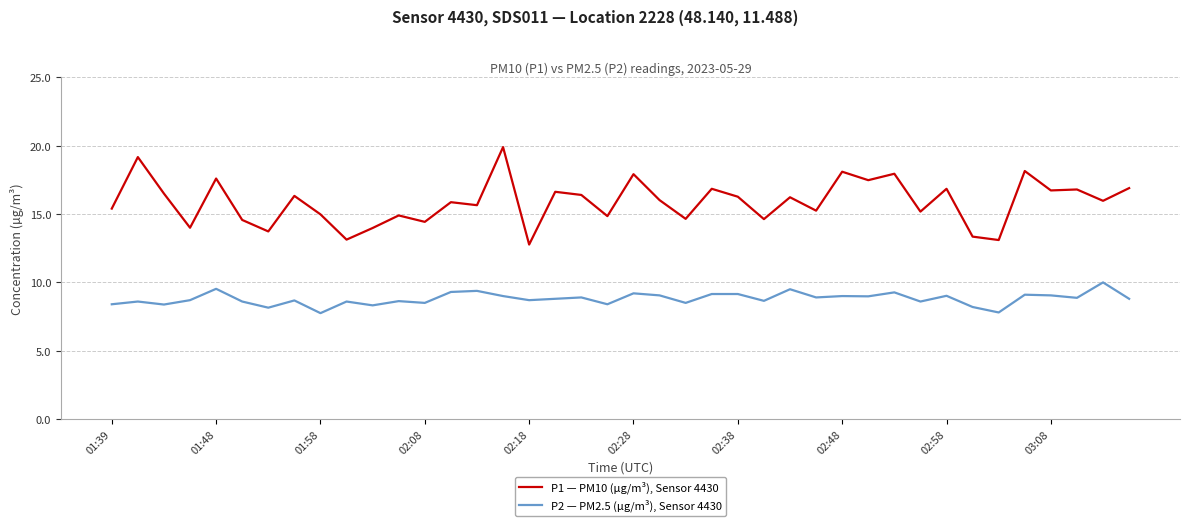

What are all the series names shown in the legend?

P1 — PM10 (µg/m³), Sensor 4430, P2 — PM2.5 (µg/m³), Sensor 4430